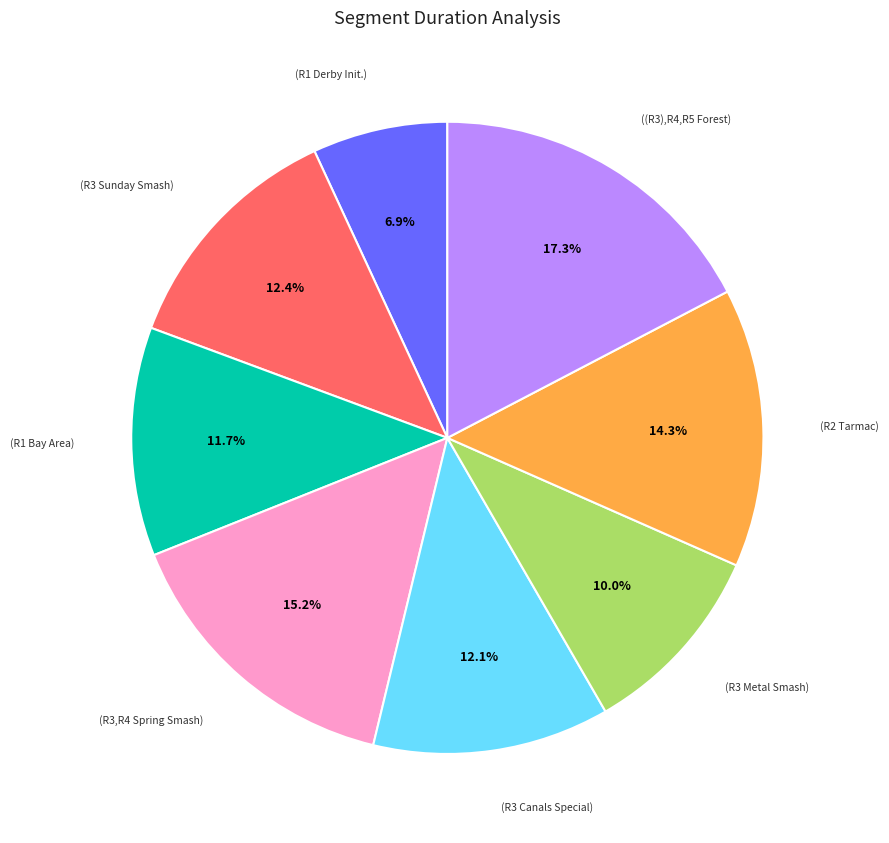

Does any single category account for the majority?

No